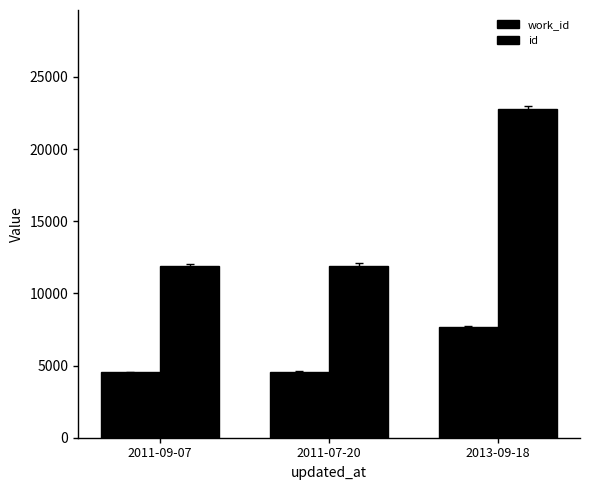

Is the value of work_id at 2011-09-07 greater than the value of id at 2011-09-07?

No